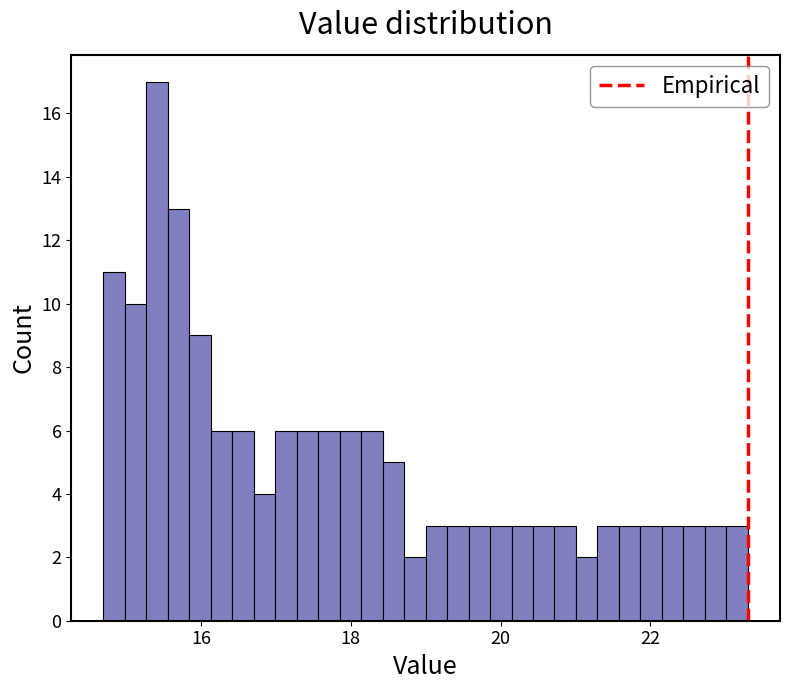

Read against the x-axis, roughly where is the centre of the tallest bar?

15.4